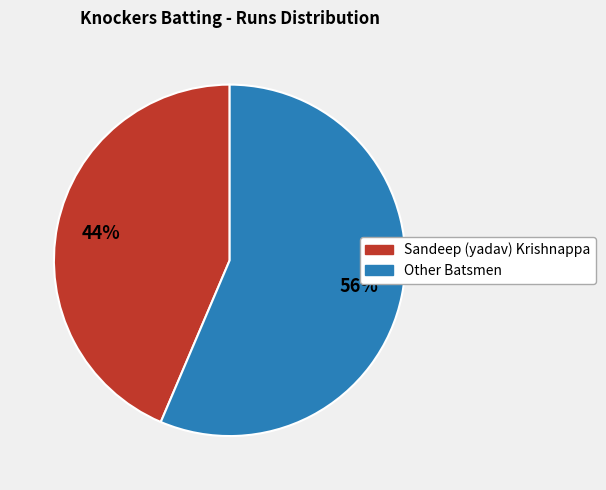

To the nearest percent, what is the average slice percentage?

50%